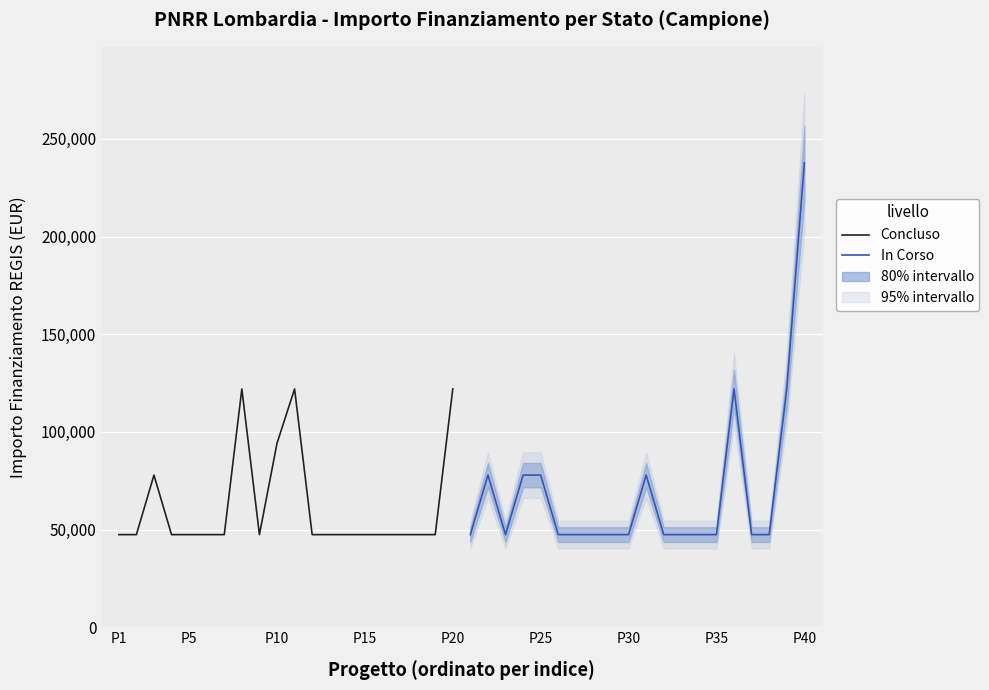

What is the value of the In Corso point at the 14th from the left?

47427